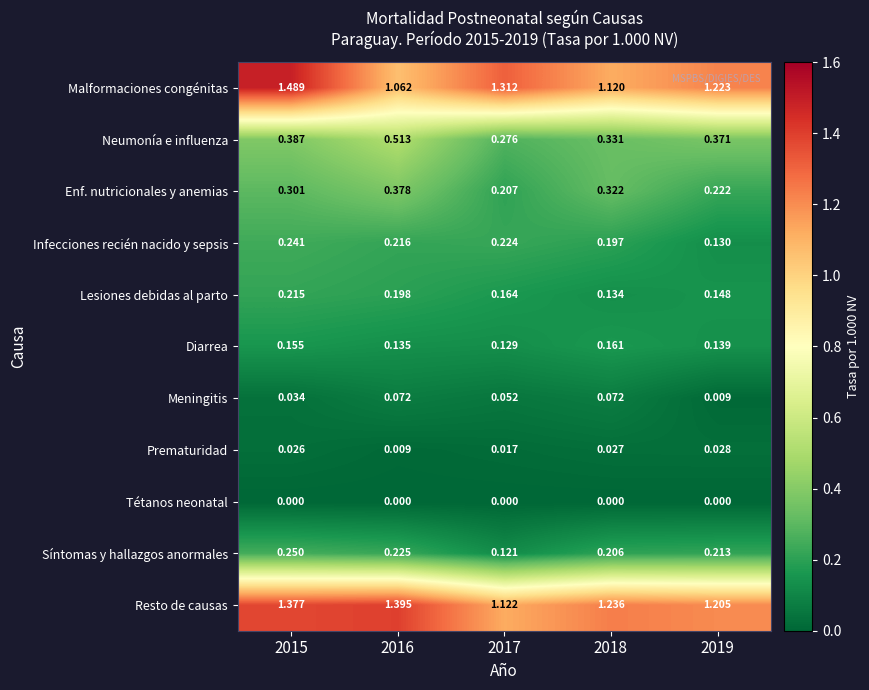

Between 2018 and 2019, which series saw the biggest shift?

Malformaciones congénitas